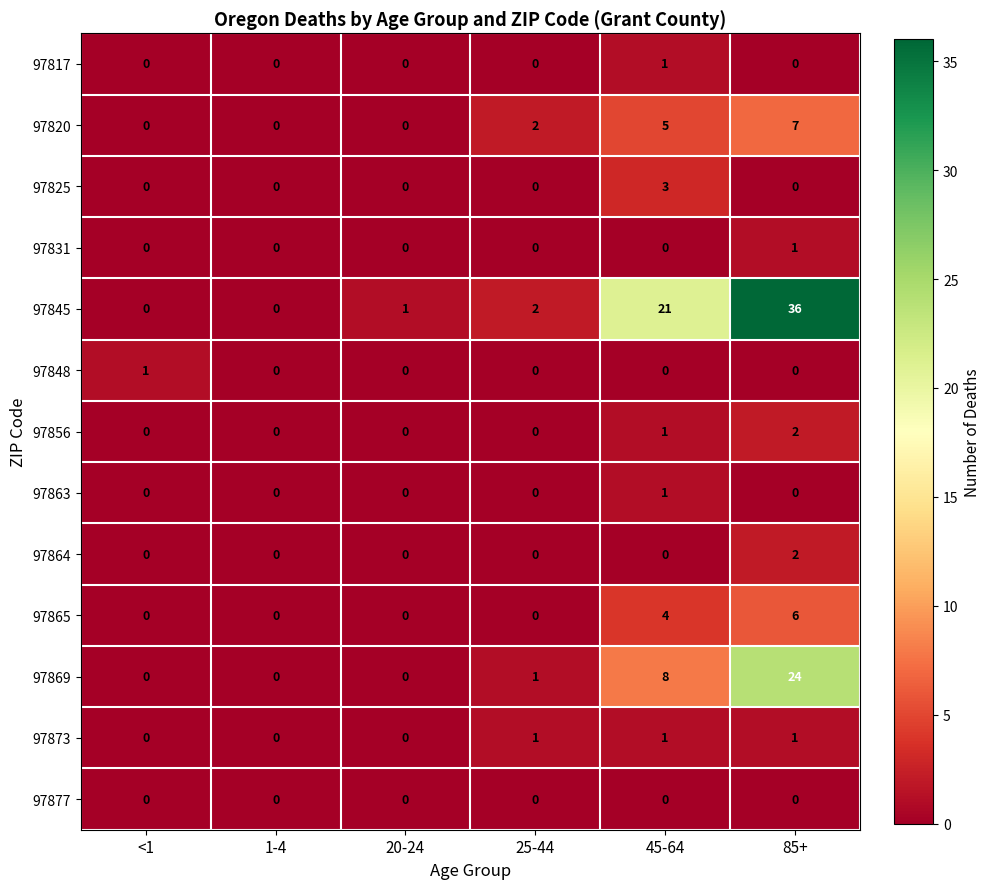

Which series has the largest total across all categories?

97845